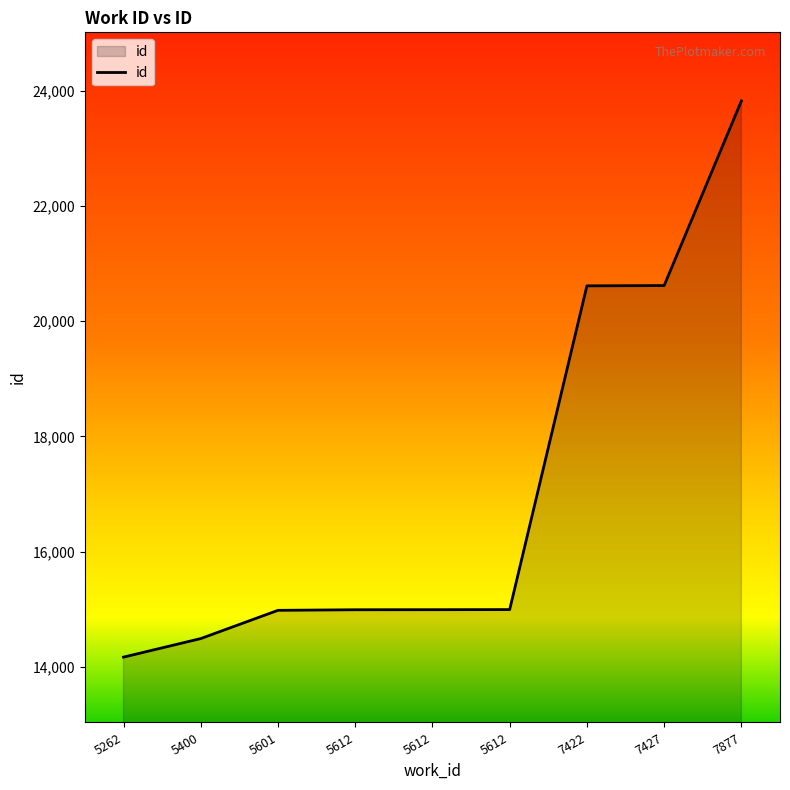

Reading right to left, list all the values displayed in this chart.

23820	20617	20612	14995	14993	14992	14982	14492	14170